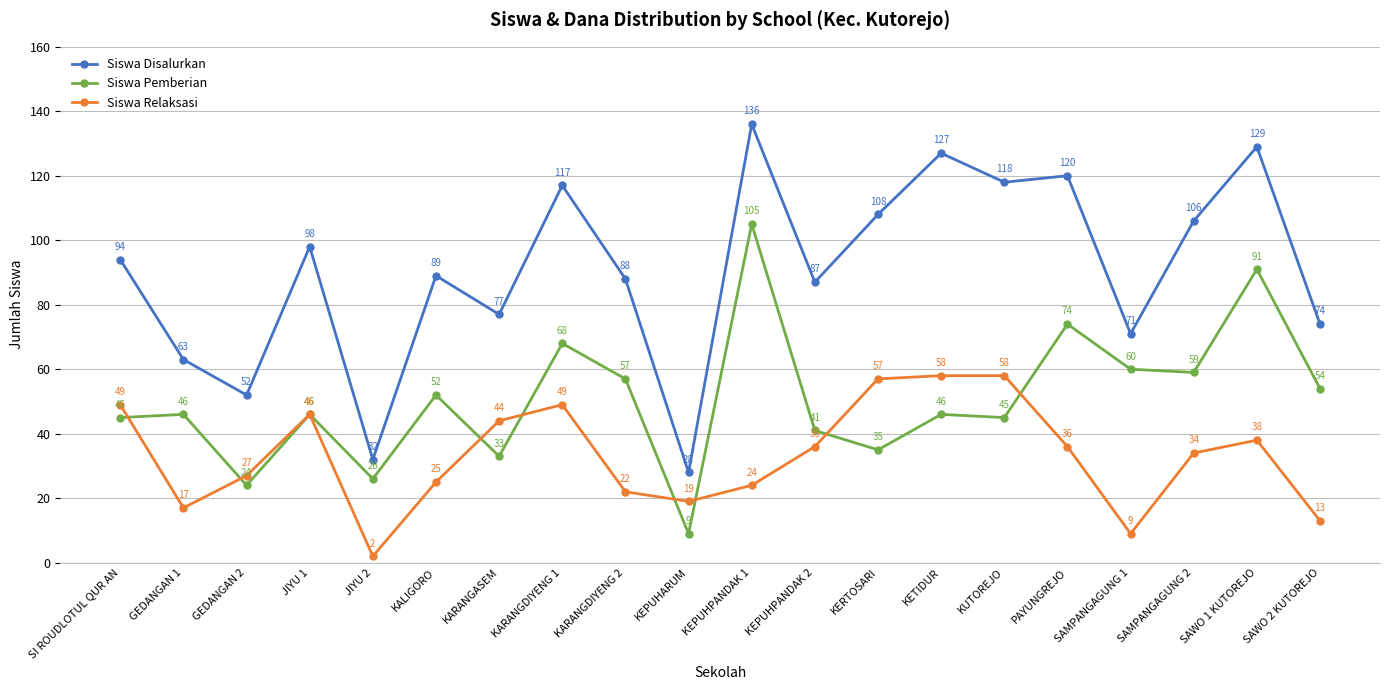

What are all the series names shown in the legend?

Siswa Disalurkan, Siswa Pemberian, Siswa Relaksasi